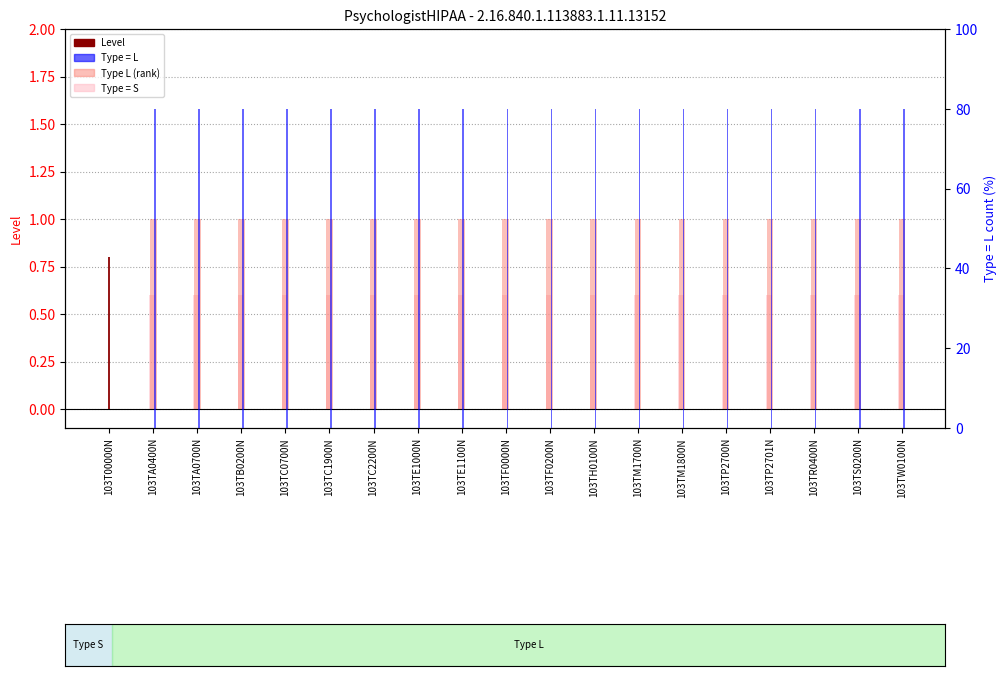

What is the sum of the Level (S=0, L=1) values at 103TM1800N and 103TA0400N?

2.0